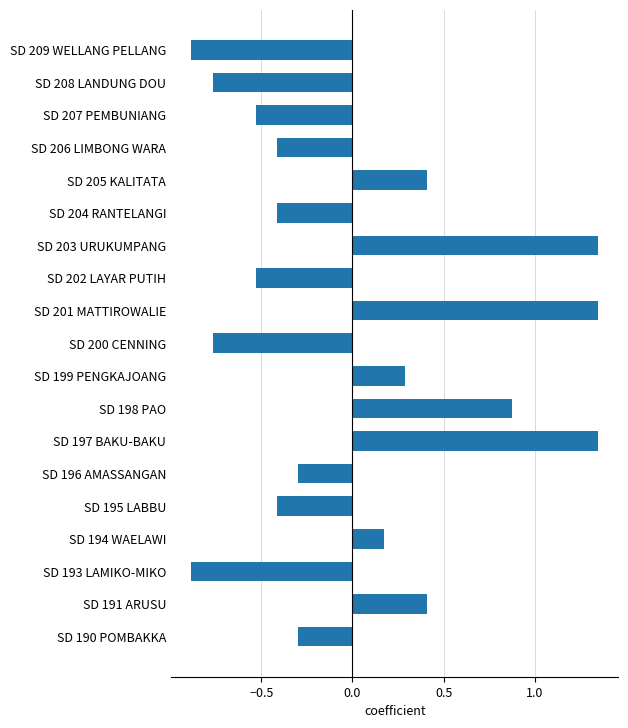

What is the difference between the second highest and minimum values?

2.2